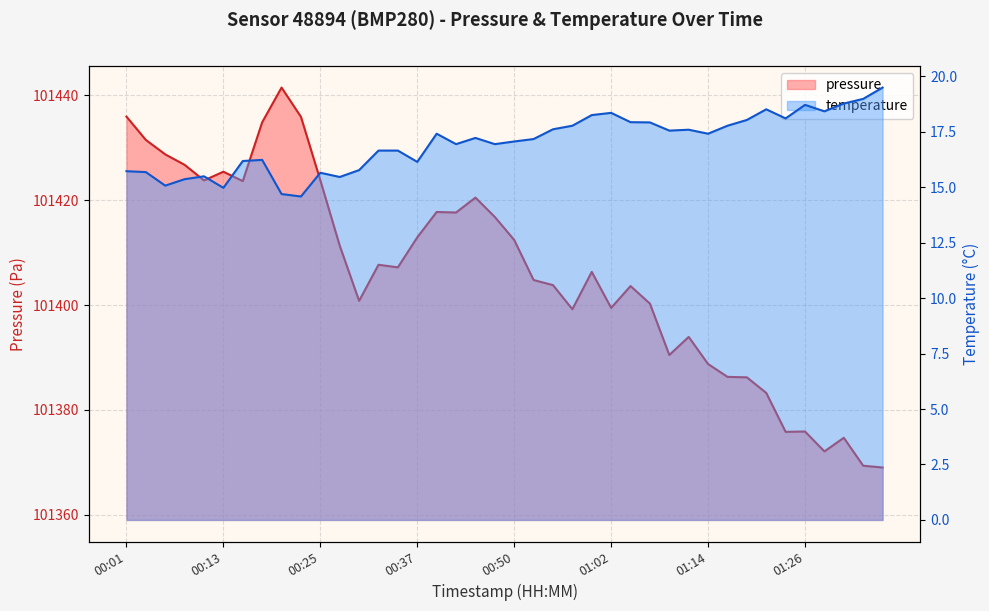

At 01:11, list the series in order from largest to smallest.

pressure, temperature